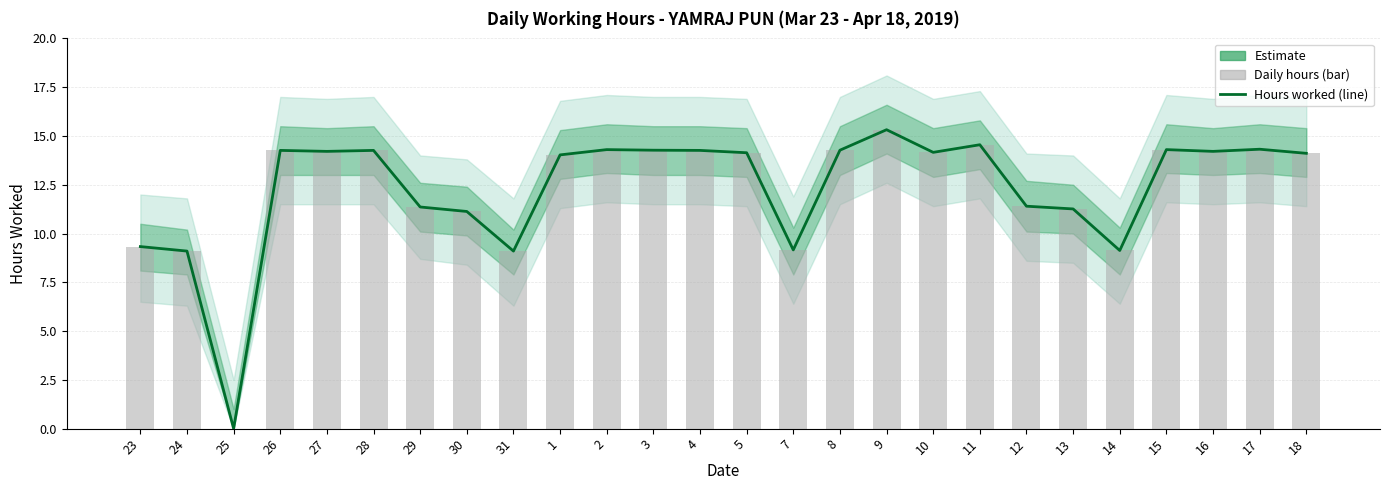

List the labels in order of value, smallest first.

25, 24, 31, 14, 7, 23, 30, 13, 29, 12, 1, 18, 5, 10, 27, 16, 26, 28, 4, 3, 8, 2, 15, 17, 11, 9